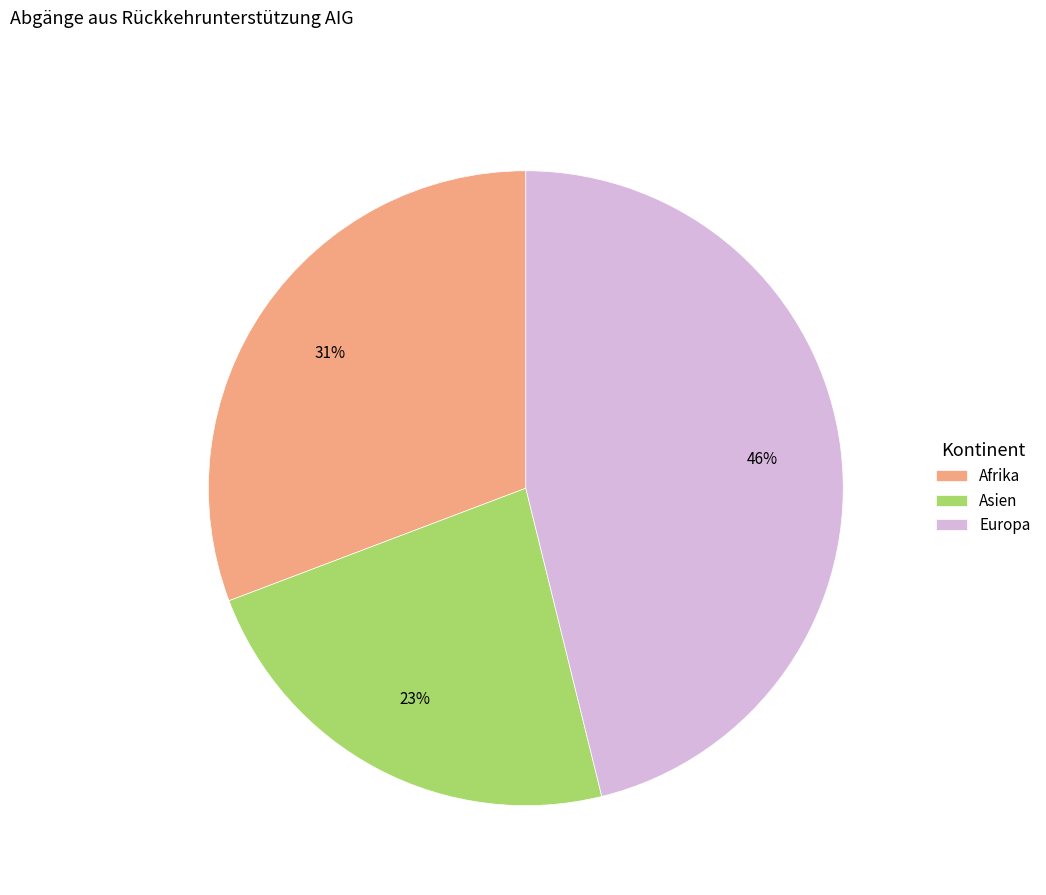

Do Asien and Europa together represent more than half of the pie?

Yes